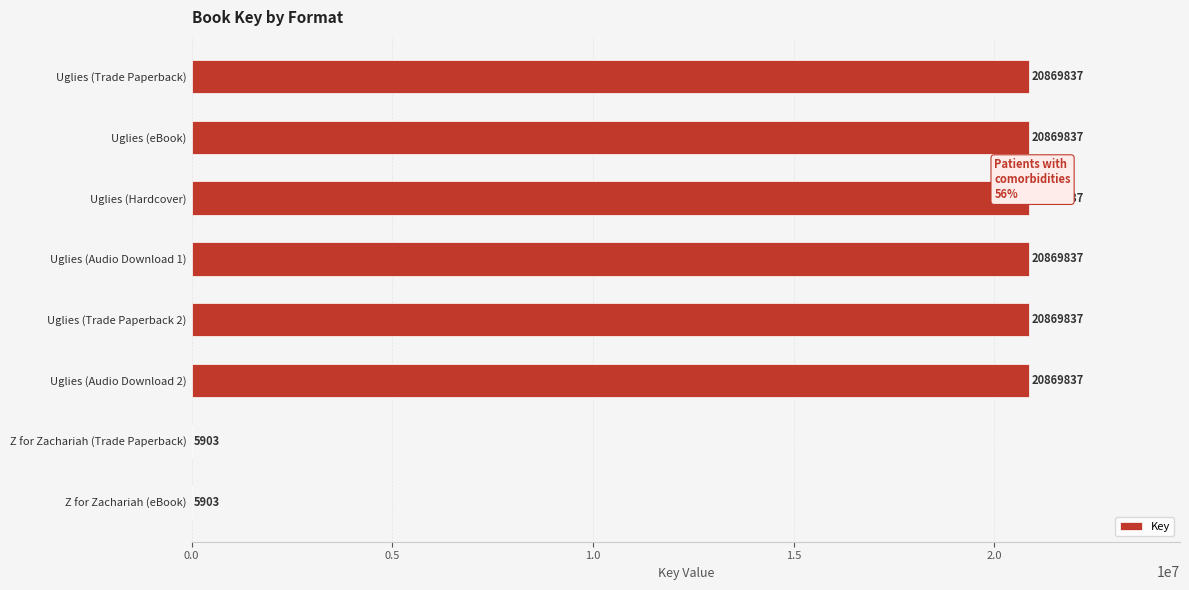

How many categories are shown in the chart?

8